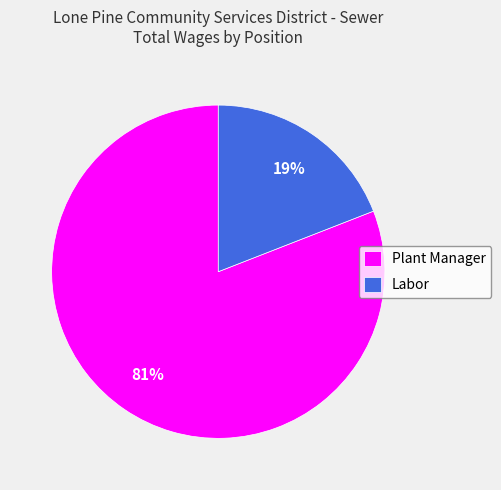

What is the smallest slice in the pie chart?

Labor